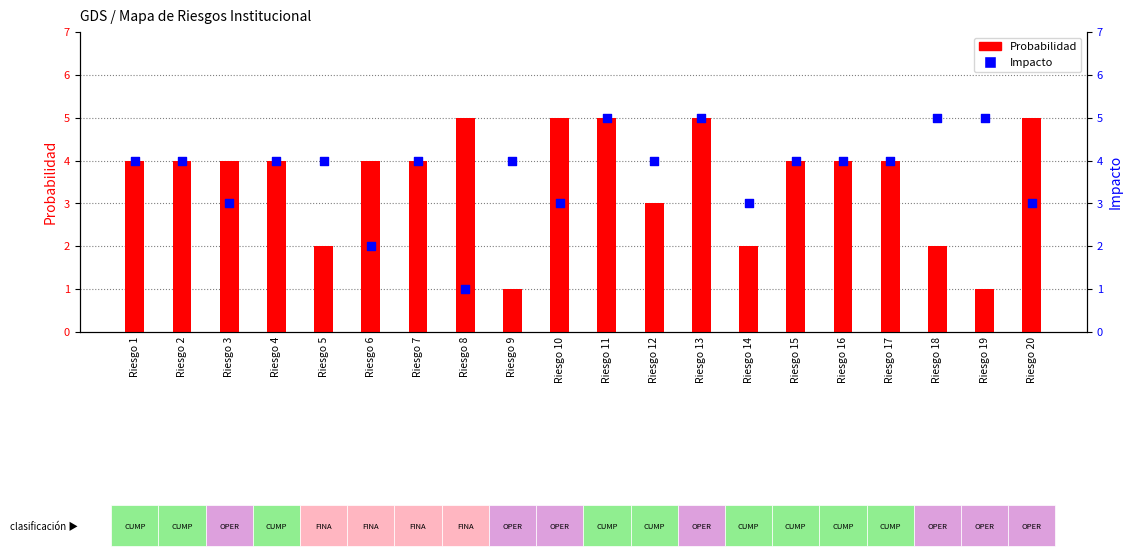

Which series contains the lowest Y value?

Probabilidad